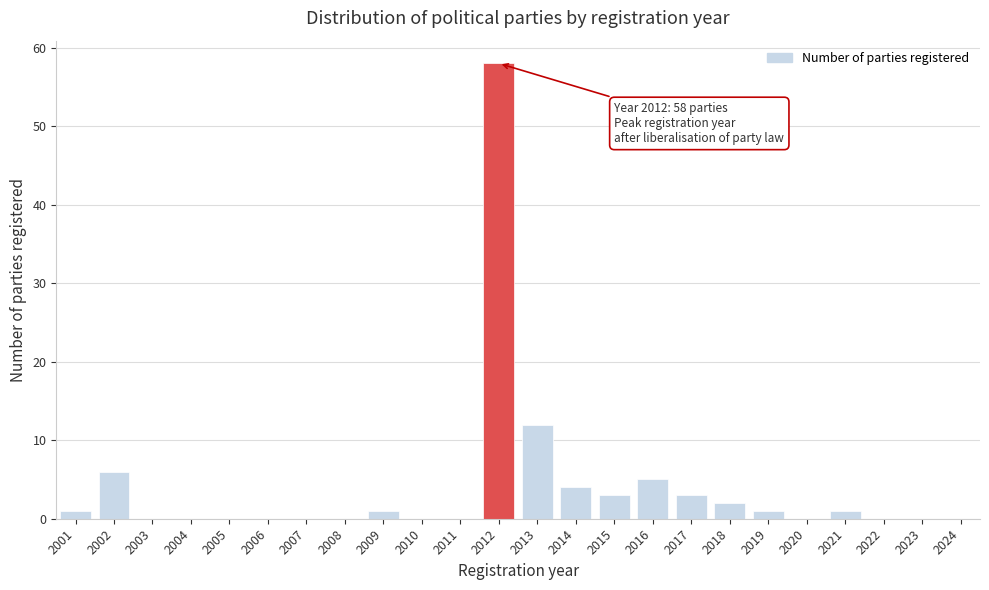

Reading left to right, what are all the values shown in this chart?

2001=1	2002=6	2003=0	2004=0	2005=0	2006=0	2007=0	2008=0	2009=1	2010=0	2011=0	2012=58	2013=12	2014=4	2015=3	2016=5	2017=3	2018=2	2019=1	2020=0	2021=1	2022=0	2023=0	2024=0